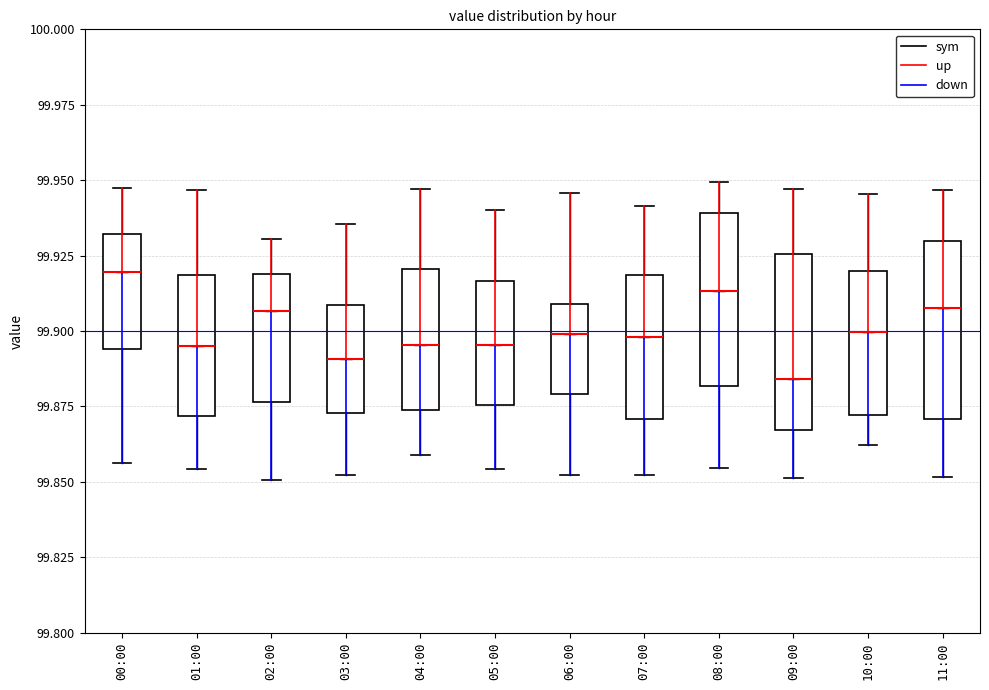

Reading left to right, read every box against the y-axis: the position of its median line, the range the box covers, and the ends of its whiskers. The values are not printed on the chart, so give them approximately, as read against the axis.

00:00: median 99.920, box 99.895 to 99.930, whiskers 99.855 to 99.950
01:00: median 99.895, box 99.870 to 99.920, whiskers 99.855 to 99.945
02:00: median 99.905, box 99.875 to 99.920, whiskers 99.850 to 99.930
03:00: median 99.890, box 99.875 to 99.910, whiskers 99.850 to 99.935
04:00: median 99.895, box 99.875 to 99.920, whiskers 99.860 to 99.945
05:00: median 99.895, box 99.875 to 99.915, whiskers 99.855 to 99.940
06:00: median 99.900, box 99.880 to 99.910, whiskers 99.850 to 99.945
07:00: median 99.900, box 99.870 to 99.920, whiskers 99.850 to 99.940
08:00: median 99.915, box 99.880 to 99.940, whiskers 99.855 to 99.950
09:00: median 99.885, box 99.865 to 99.925, whiskers 99.850 to 99.945
10:00: median 99.900, box 99.870 to 99.920, whiskers 99.860 to 99.945
11:00: median 99.910, box 99.870 to 99.930, whiskers 99.850 to 99.945